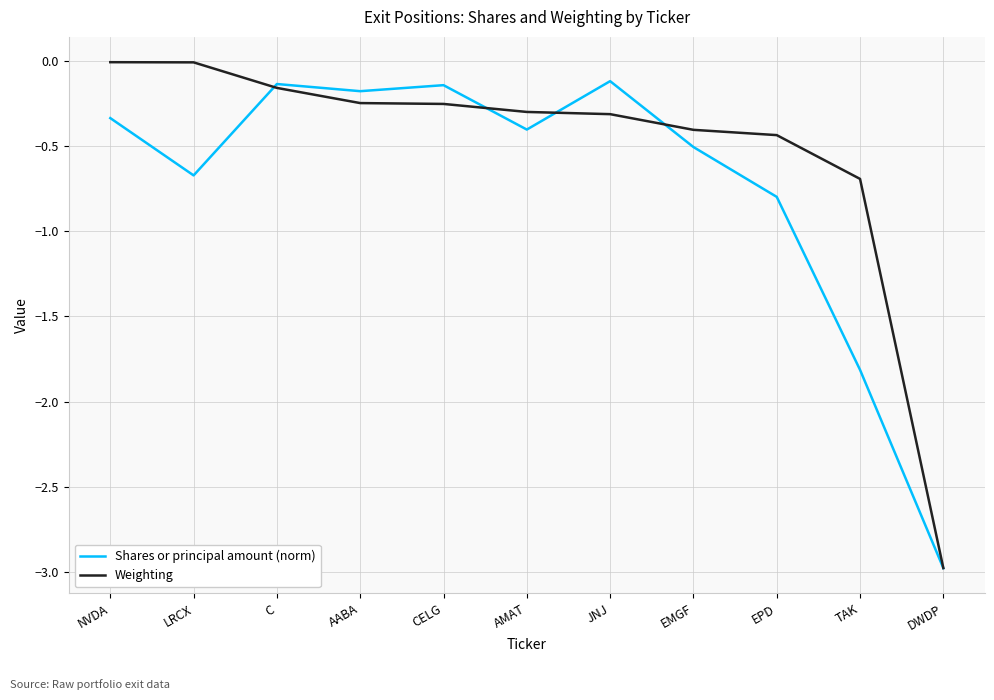

What are all the series names shown in the legend?

Shares or principal amount (norm), Weighting